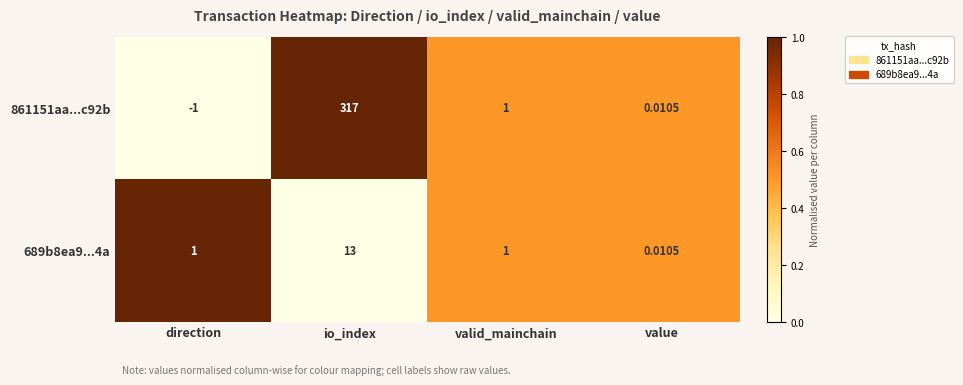

Which series changed the most between io_index and value?

861151aa...c92b